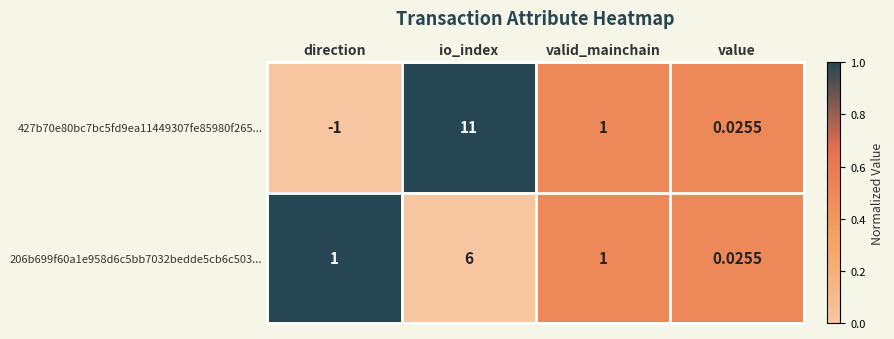

How many values in 427b70e80bc7bc5fd9ea11449307fe85980f265... are above zero?

3